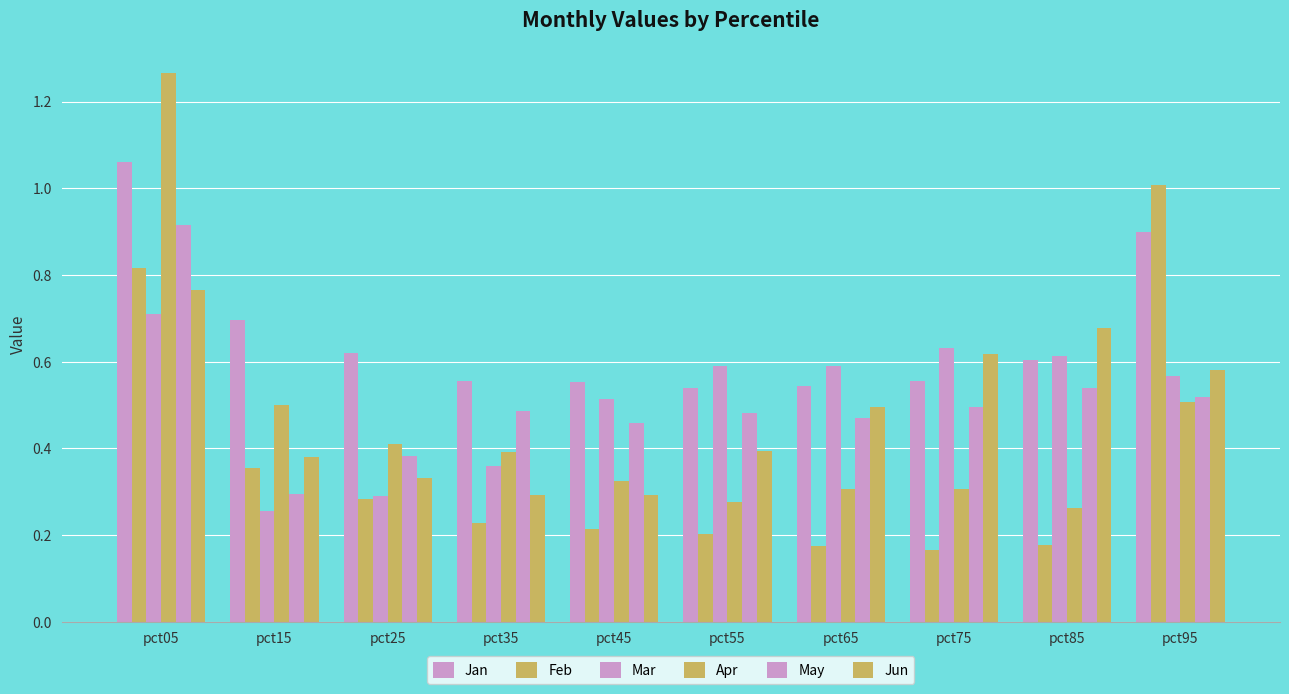

How many data points does each series have?

10